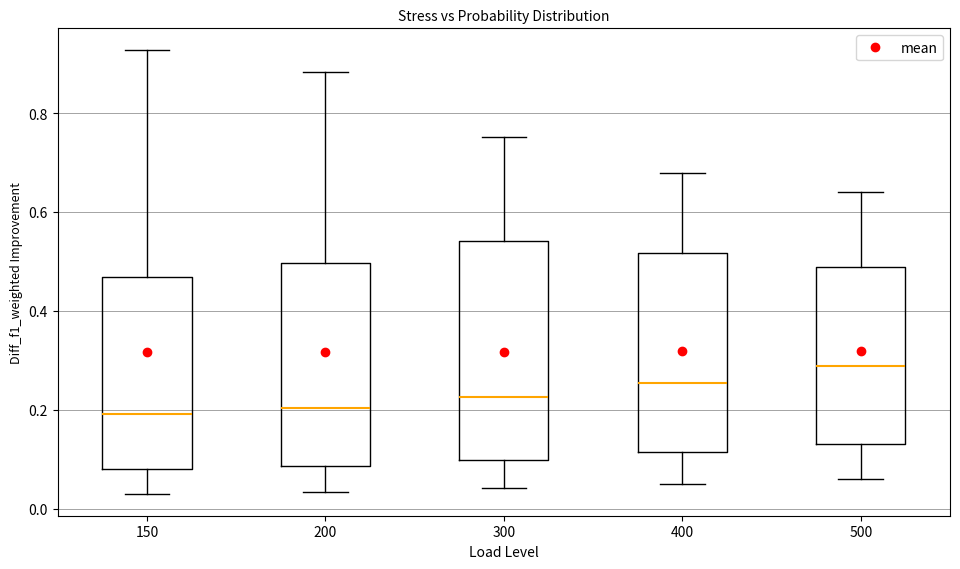

Where does the lower whisker of the box at x = 300 end on the y-axis? The values are not printed on the chart, so give them approximately, as read against the axis.

0.04